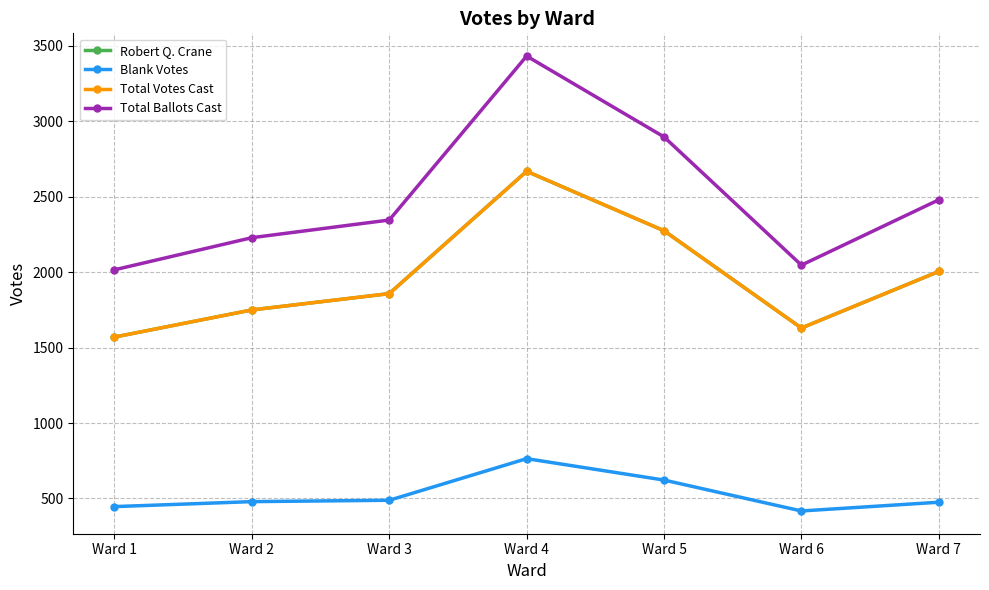

Which series changed the most between Ward 2 and Ward 3?

Total Ballots Cast